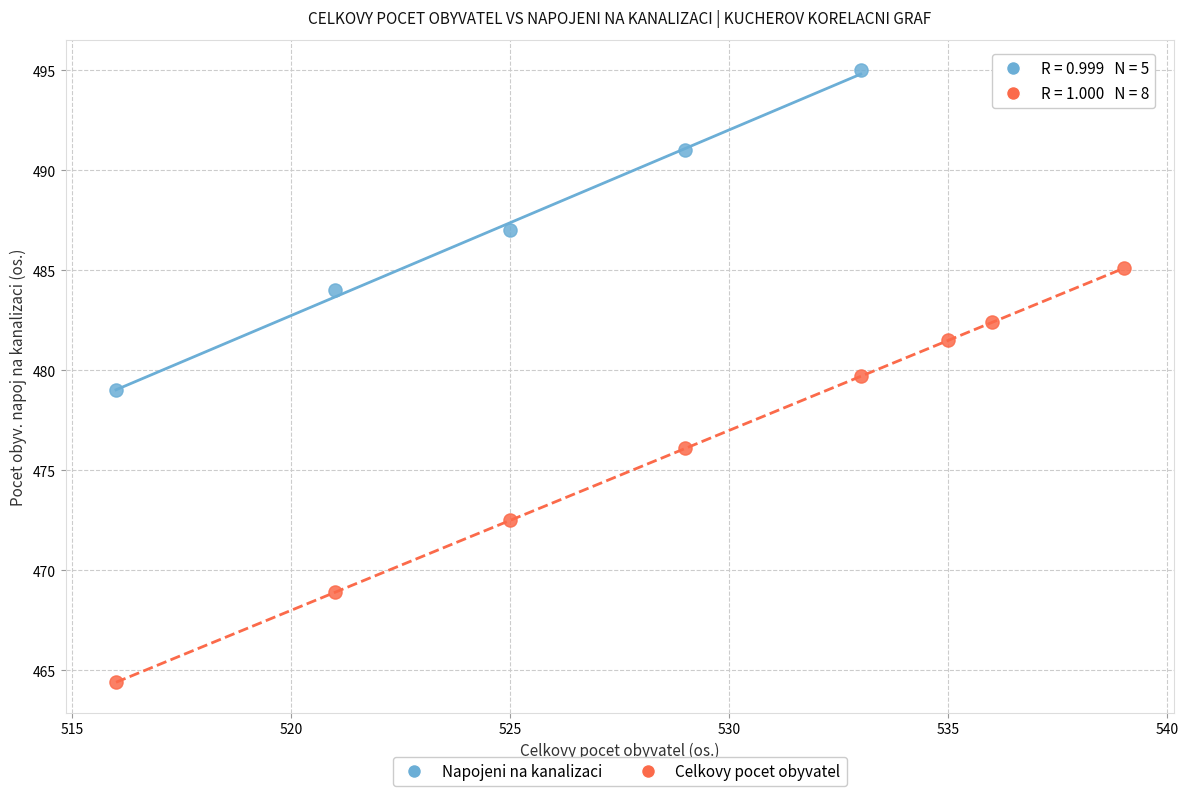

Which series contains the lowest Y value?

Celkovy pocet obyvatel